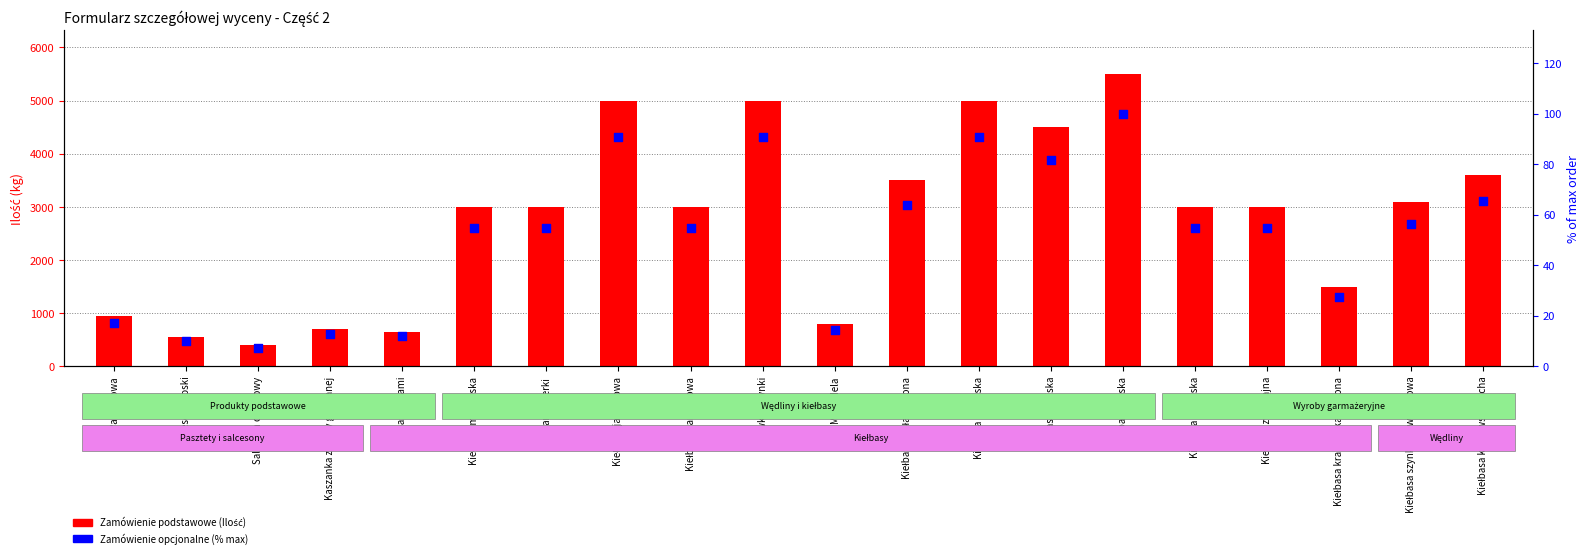

Which series has the largest total across all categories?

Zamówienie podstawowe (Ilość)